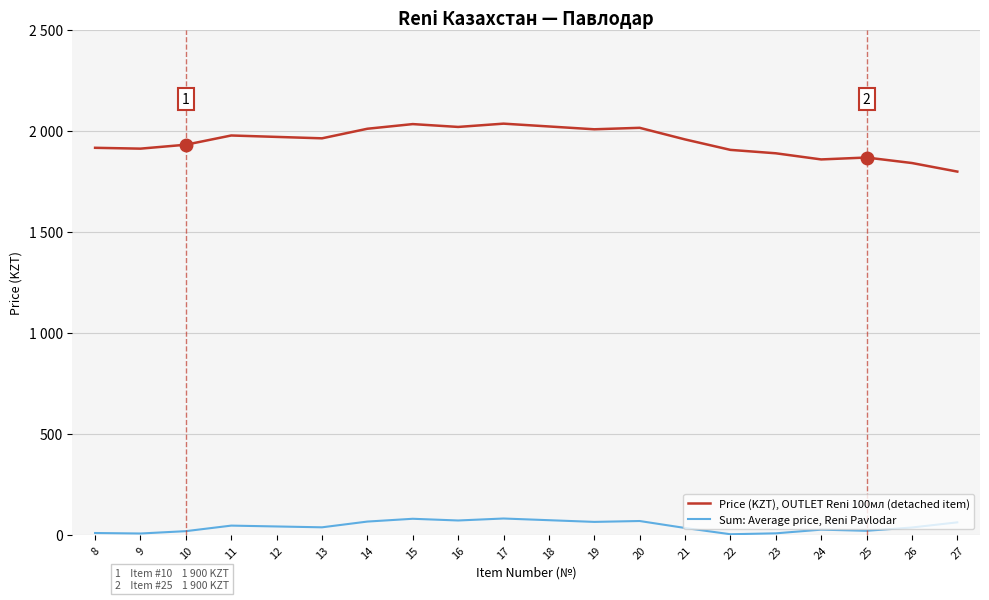

Reading left to right, extract all data points from this chart.

Price (KZT), OUTLET Reni 100мл (detached item): 1914.9	1910.8	1930.2	1975.9	1968.9	1961.8	2009.2	2032.2	2018.1	2034.4	2020.5	2006.5	2013.8	1956.4	1904.7	1887.8	1857.4	1866.8	1839.6	1797.2
Sum: Average price, Reni Pavlodar: 8.9	6.5	18.1	45.5	41.3	37.1	65.5	79.3	70.9	80.7	72.3	63.9	68.3	33.8	2.8	7.3	25.6	19.9	36.2	61.7